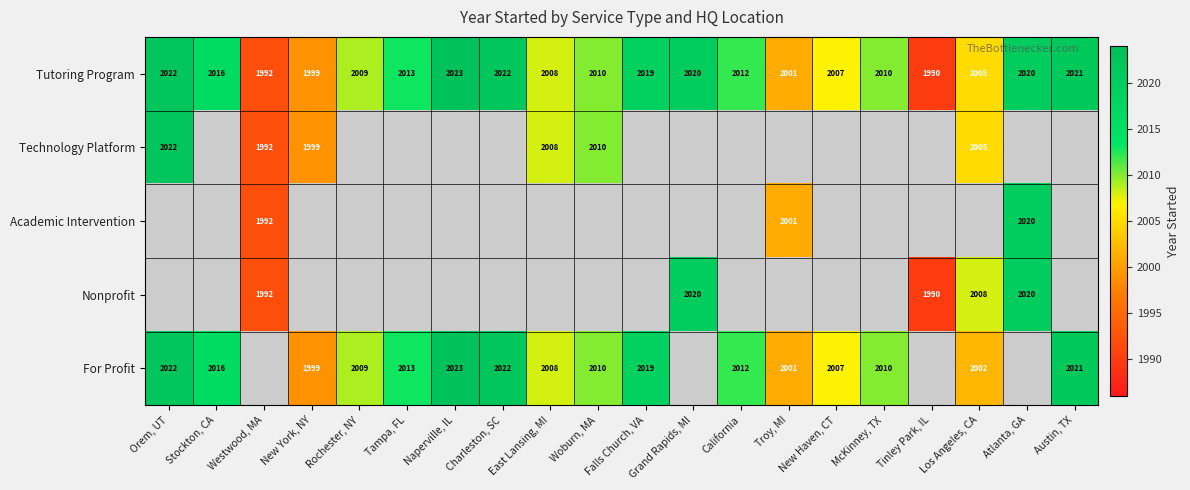

What is the sum of all Tutoring Program values?

40219